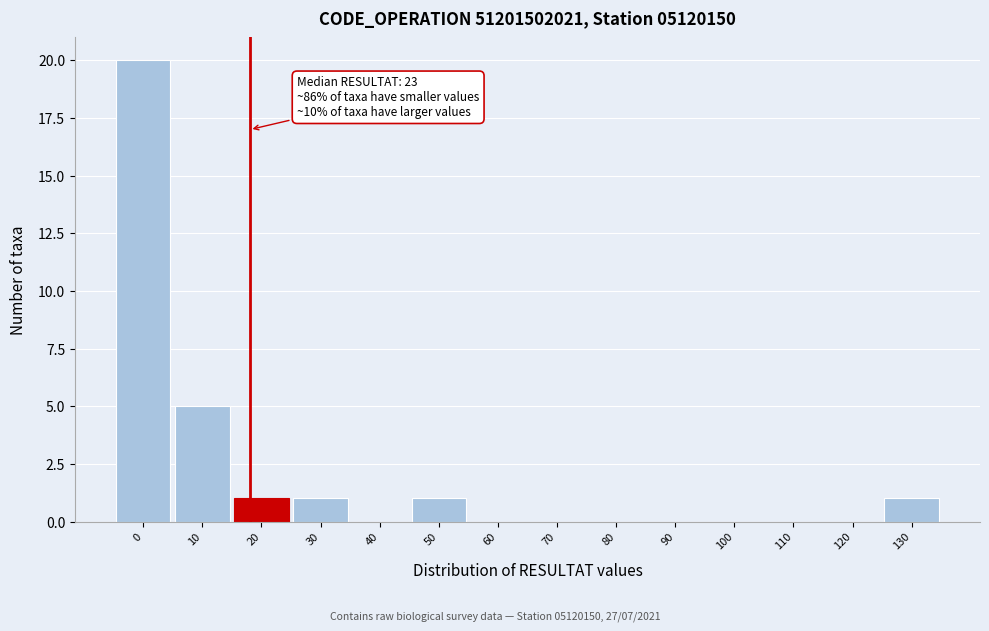

Reading left to right, list all the values displayed in this chart.

0=20	10=5	20=1	30=1	40=0	50=1	60=0	70=0	80=0	90=0	100=0	110=0	120=0	130=1